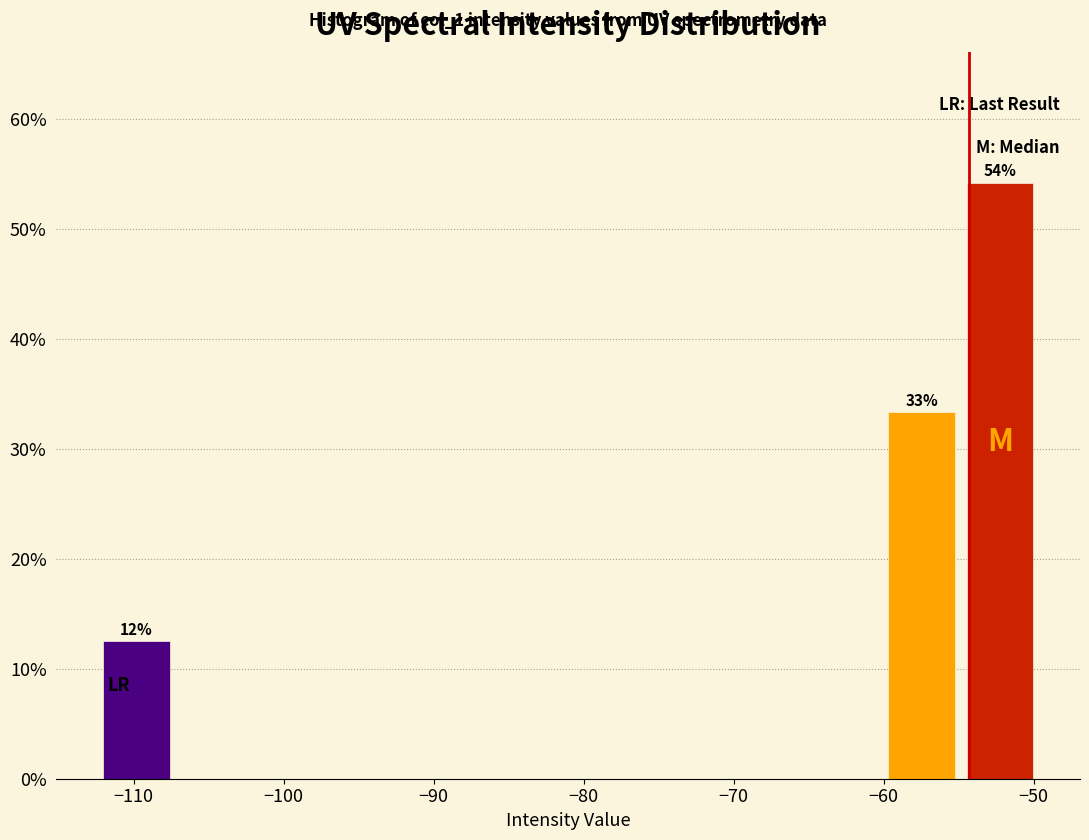

Which range on the x-axis has the tallest bar?

-55 to -50